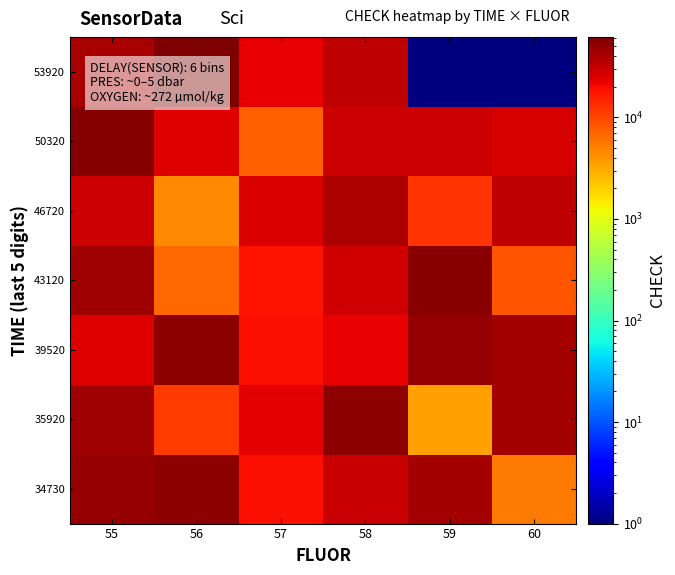

List the series in order of their peak value, lowest first.

46720, 34730, 35920, 39520, 43120, 50320, 53920